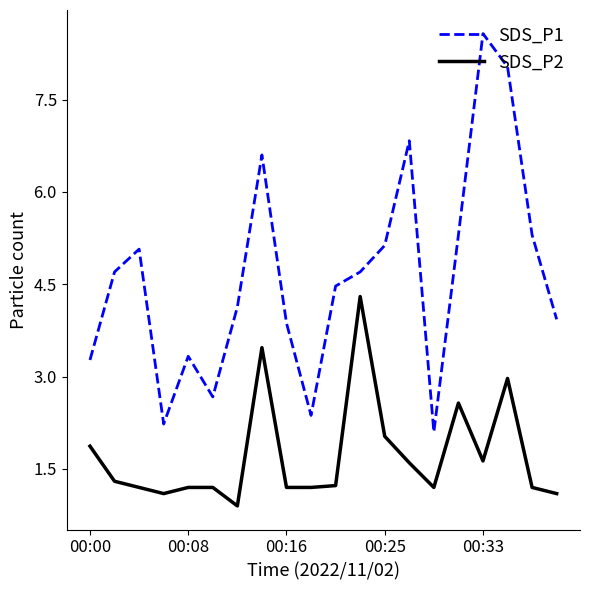

Which series has the largest range (max minus min)?

SDS_P1